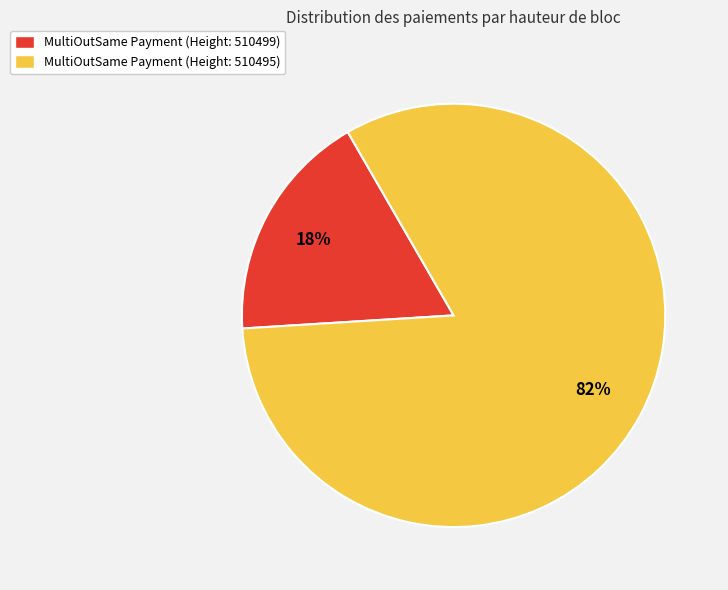

Rank the categories by value from highest to lowest.

MultiOutSame Payment (Height: 510495), MultiOutSame Payment (Height: 510499)